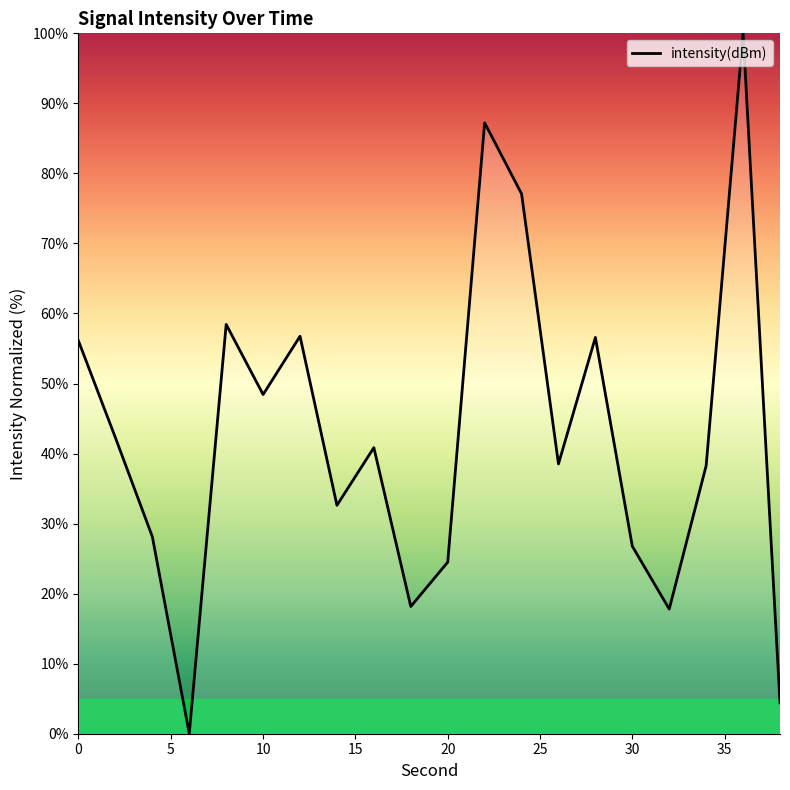

What is the difference between the maximum and minimum values?

100.0